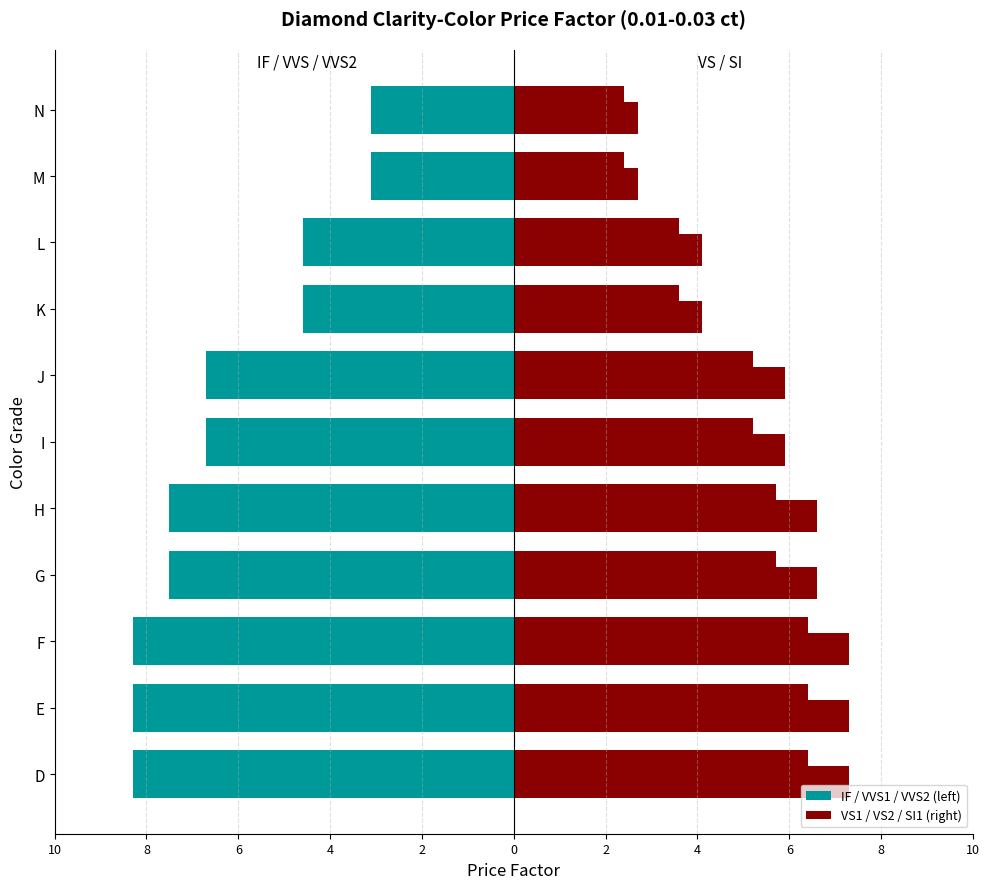

Read the IF value at G.

-7.5